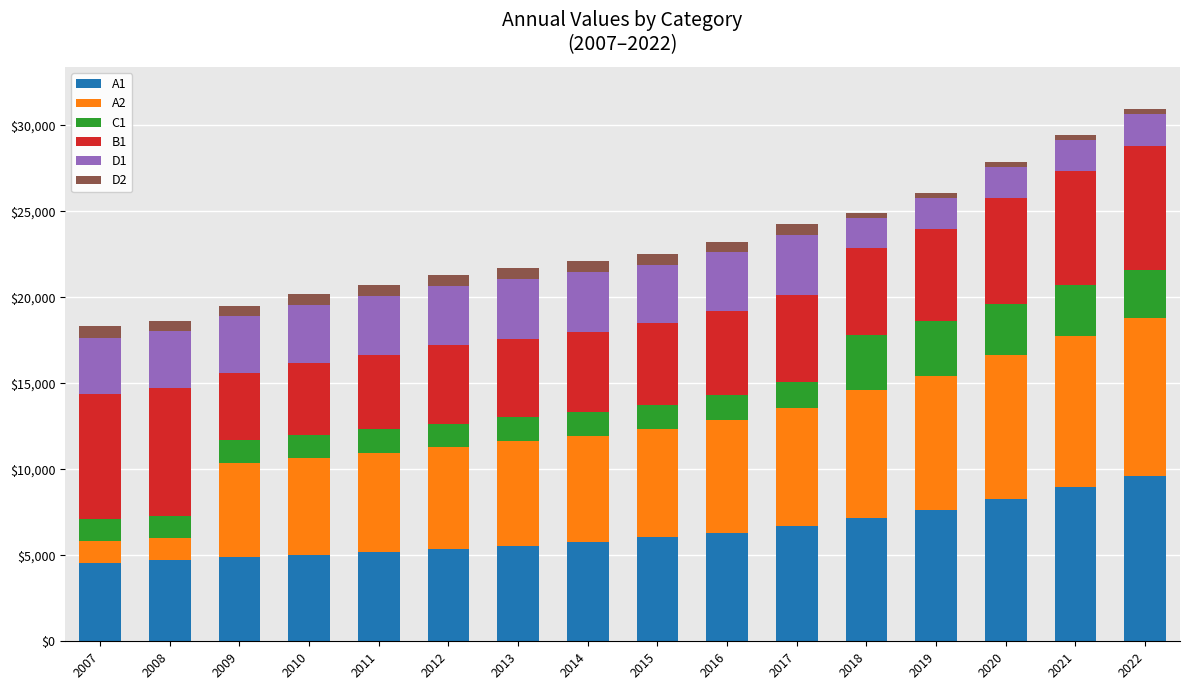

What is the average value of the D1 series?

2892